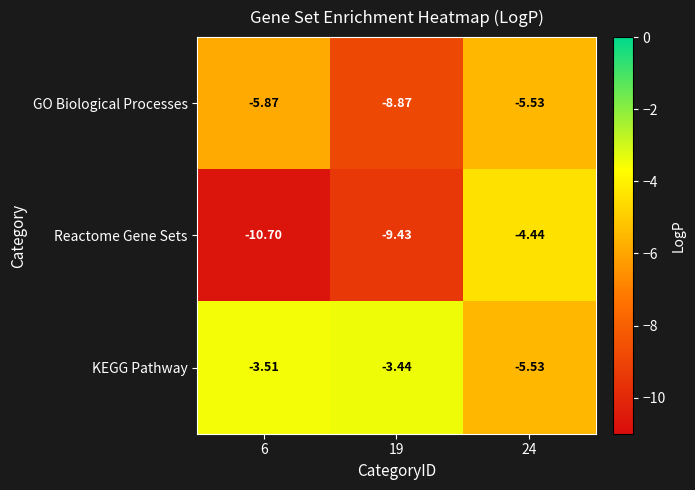

Rank the series by their maximum value, from lowest to highest.

GO Biological Processes, Reactome Gene Sets, KEGG Pathway